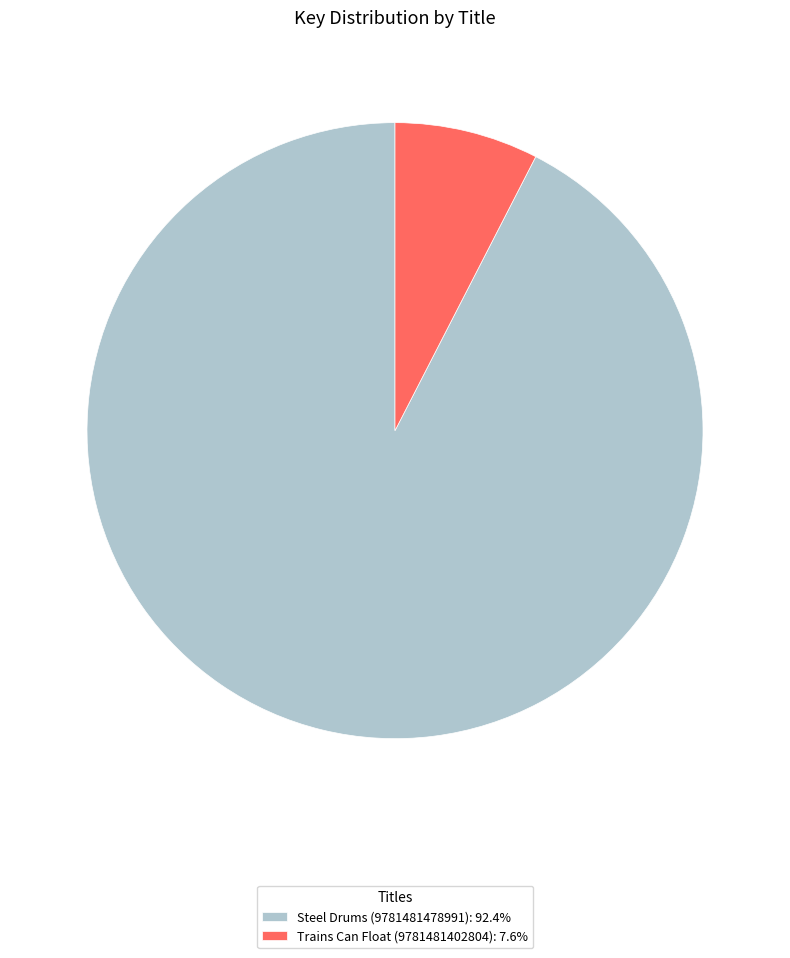

Does Trains Can Float (9781481402804): 7.6% account for over 50% of the chart?

No